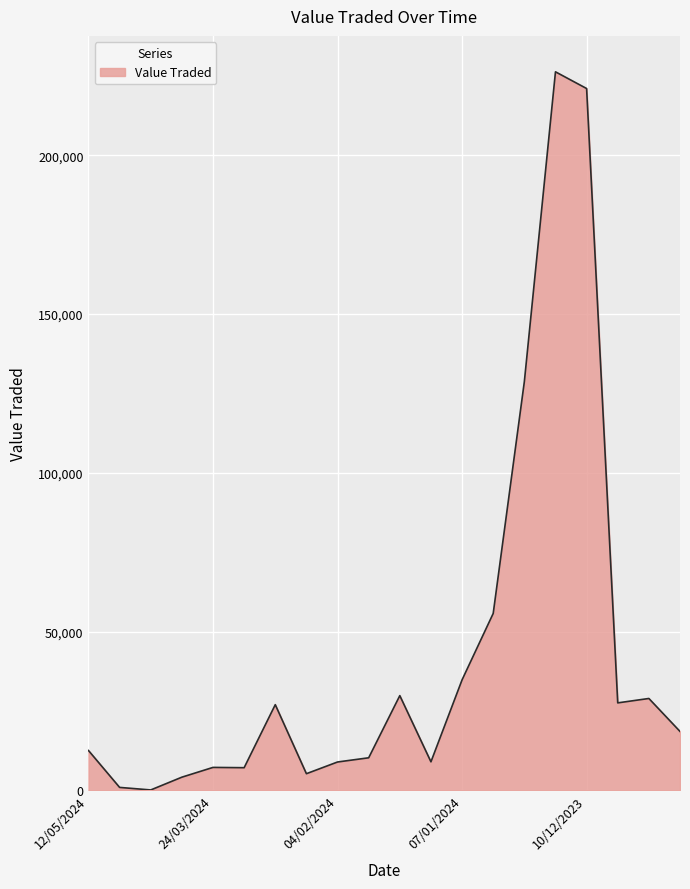

What is the maximum value shown in the chart?

226264